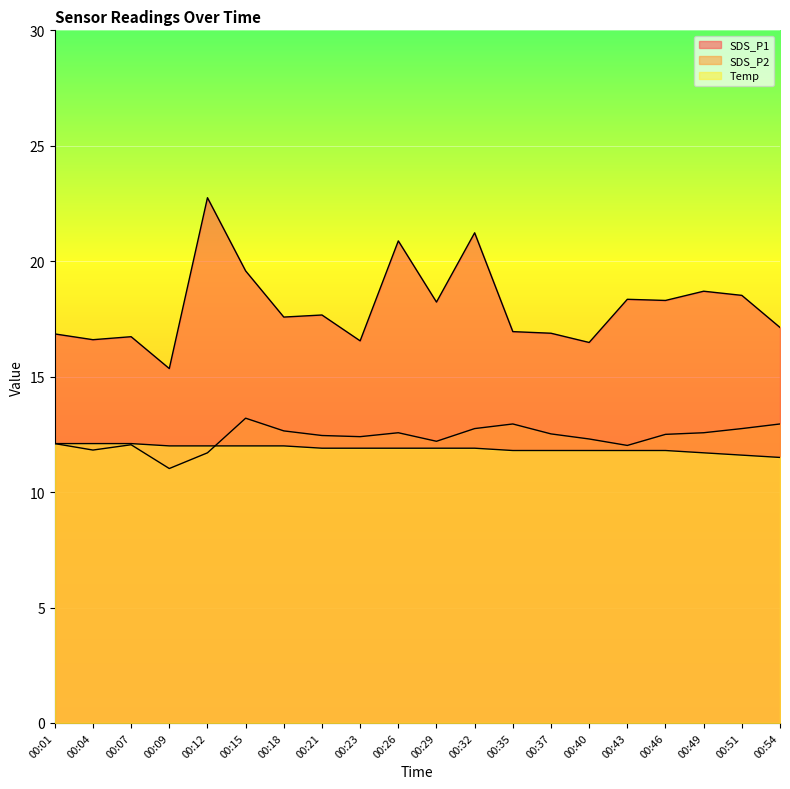

Reading left to right, transcribe all the data shown in this chart.

SDS_P1: 00:01=16.9	00:04=16.6	00:07=16.7	00:09=15.3	00:12=22.8	00:15=19.6	00:18=17.6	00:21=17.7	00:23=16.6	00:26=20.9	00:29=18.2	00:32=21.2	00:35=16.9	00:37=16.9	00:40=16.5	00:43=18.4	00:46=18.3	00:49=18.7	00:51=18.5	00:54=17.1
SDS_P2: 00:01=12.1	00:04=11.8	00:07=12.1	00:09=11.0	00:12=11.7	00:15=13.2	00:18=12.7	00:21=12.4	00:23=12.4	00:26=12.6	00:29=12.2	00:32=12.8	00:35=12.9	00:37=12.5	00:40=12.3	00:43=12.0	00:46=12.5	00:49=12.6	00:51=12.8	00:54=12.9
Temp: 00:01=12.1	00:04=12.1	00:07=12.1	00:09=12.0	00:12=12.0	00:15=12.0	00:18=12.0	00:21=11.9	00:23=11.9	00:26=11.9	00:29=11.9	00:32=11.9	00:35=11.8	00:37=11.8	00:40=11.8	00:43=11.8	00:46=11.8	00:49=11.7	00:51=11.6	00:54=11.5